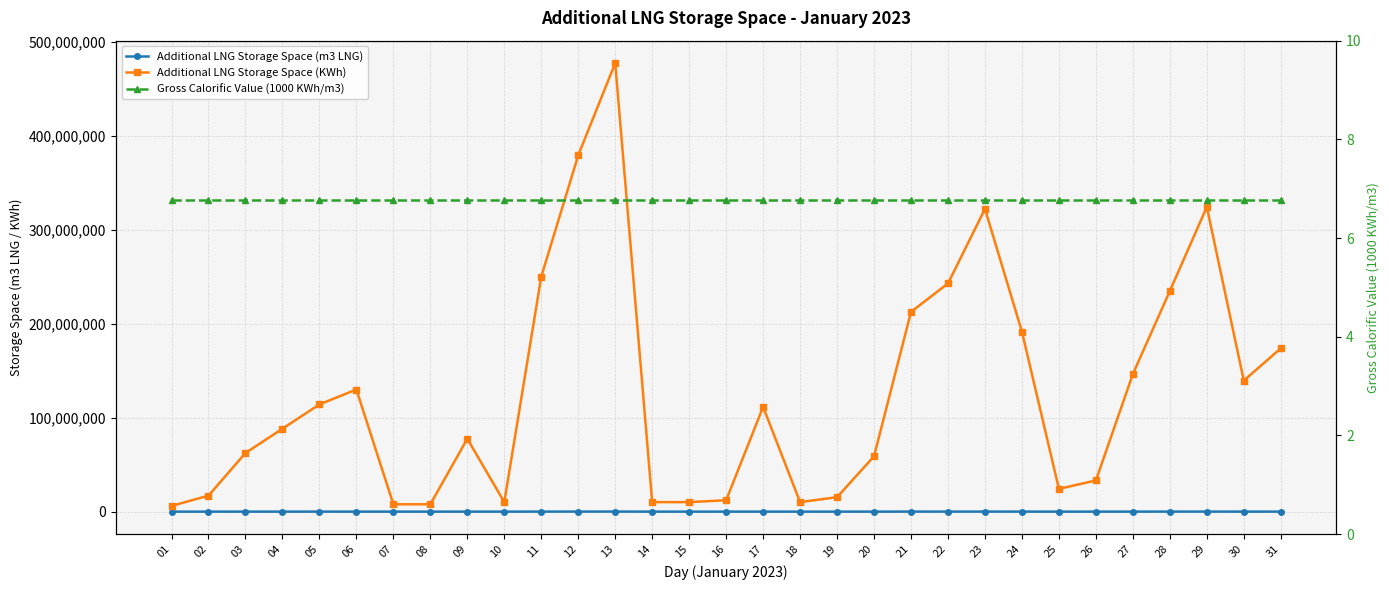

Reading left to right, extract all data points from this chart.

Additional LNG Storage Space (m3 LNG): 01=900.0	02=2509.0	03=9209.0	04=13027.0	05=16845.0	06=19185.0	07=1156.0	08=1156.0	09=11450.0	10=1496.0	11=36921.0	12=55983.0	13=70467.0	14=1495.0	15=1495.0	16=1790.0	17=16457.0	18=1498.0	19=2270.0	20=8704.0	21=31377.0	22=35853.0	23=47565.0	24=28260.0	25=3572.0	26=4902.0	27=21618.0	28=34664.0	29=47868.0	30=20586.0	31=25652.0
Additional LNG Storage Space (KWh): 01=6093621.0	02=16992103.0	03=62349640.0	04=88196079.0	05=114042517.0	06=129888988.0	07=7828258.0	08=7828664.0	09=77516742.0	10=10129267.0	11=249955840.0	12=379008830.0	13=477061719.0	14=10121549.0	15=10121549.0	16=12119918.0	17=111415711.0	18=10142333.0	19=15368656.0	20=58929359.0	21=212425145.0	22=242730508.0	23=322019820.0	24=191325241.0	25=24182945.0	26=33189414.0	27=146358033.0	28=234680198.0	29=324067411.0	30=139369318.0	31=173667966.0
Gross Calorific Value (1000 KWh/m3): 01=6.8	02=6.8	03=6.8	04=6.8	05=6.8	06=6.8	07=6.8	08=6.8	09=6.8	10=6.8	11=6.8	12=6.8	13=6.8	14=6.8	15=6.8	16=6.8	17=6.8	18=6.8	19=6.8	20=6.8	21=6.8	22=6.8	23=6.8	24=6.8	25=6.8	26=6.8	27=6.8	28=6.8	29=6.8	30=6.8	31=6.8